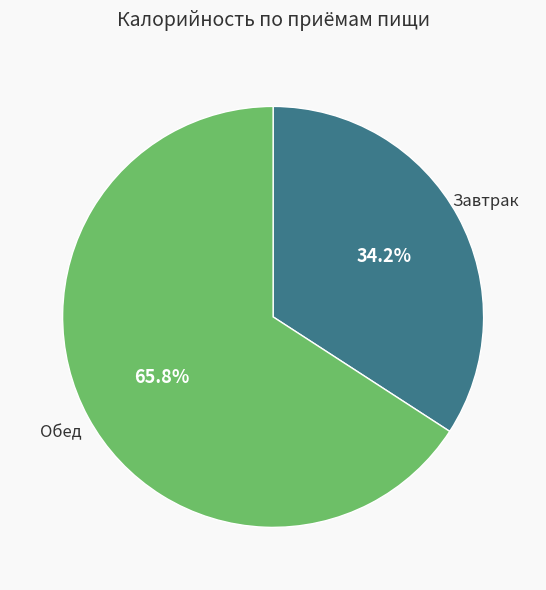

Does any single category account for the majority?

Yes